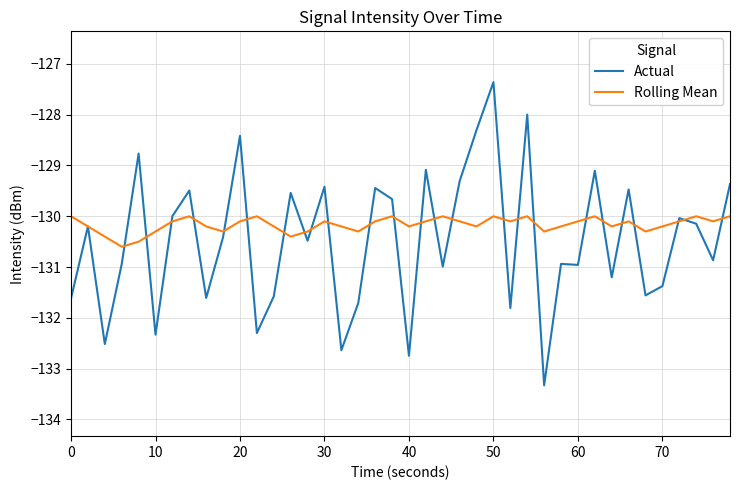

Which series ends up on top after the final intersection of Rolling Mean and Actual?

Actual